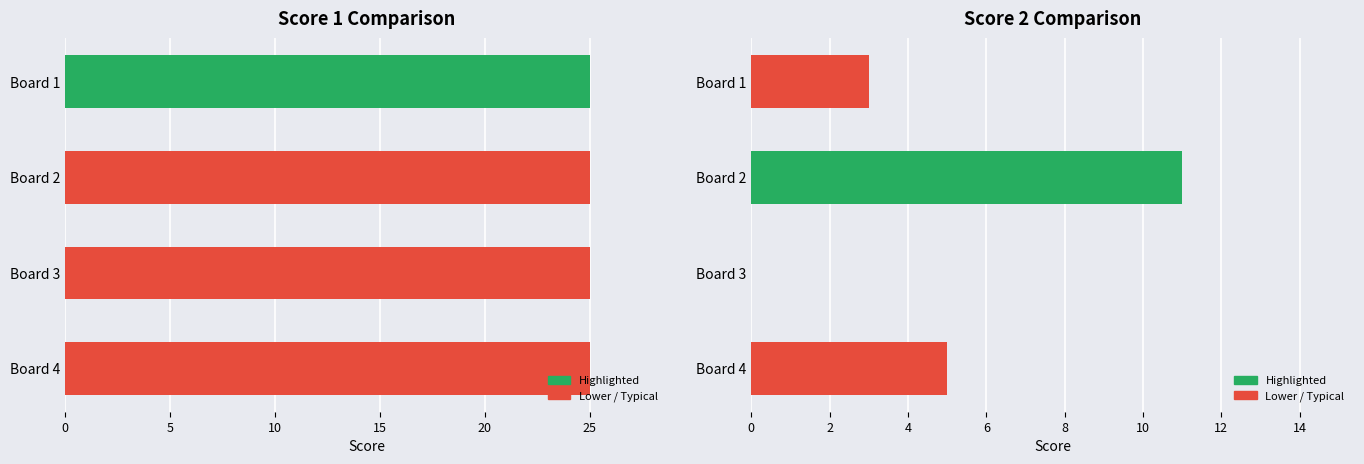

What is the sum of all Score 2 values?

19.0